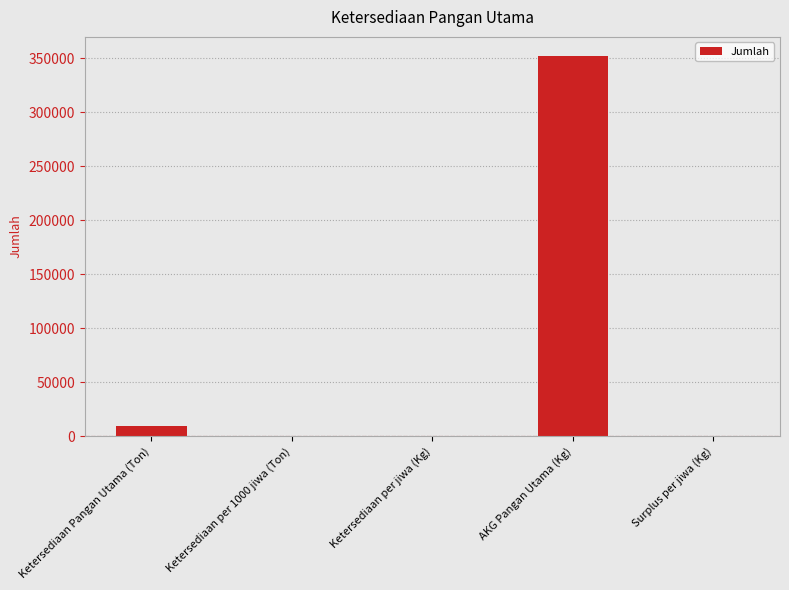

What is the sum of the values at AKG Pangan Utama (Kg) and Surplus per jiwa (Kg)?

352481.2